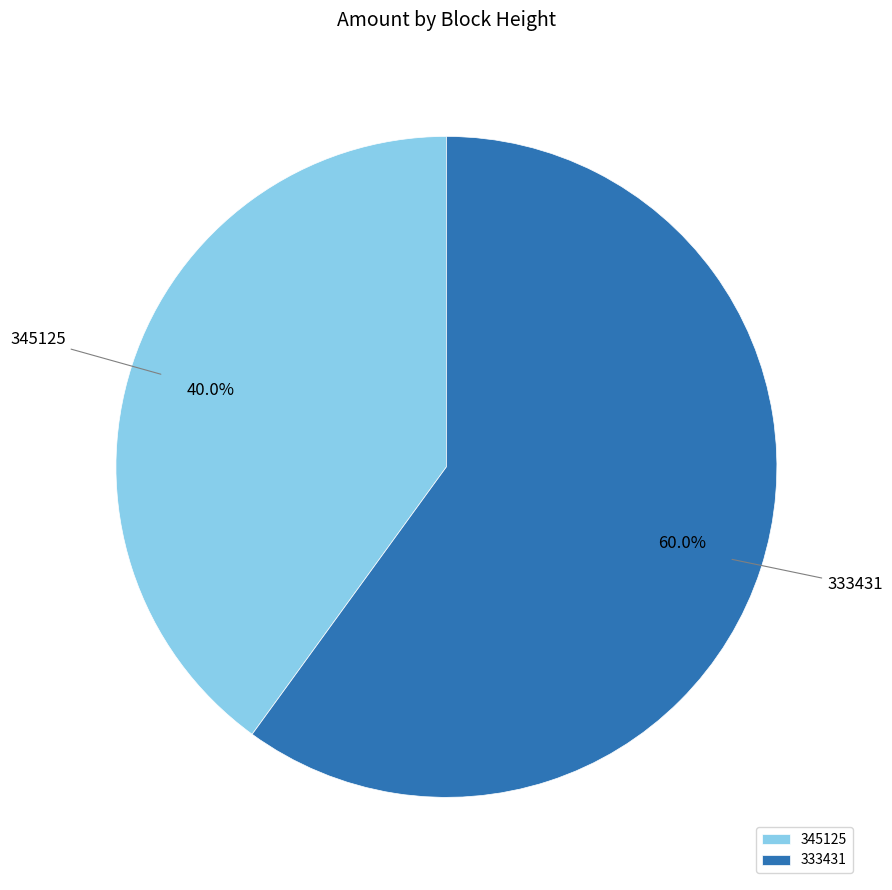

Is it true that 345125 is 29% of the pie?

False